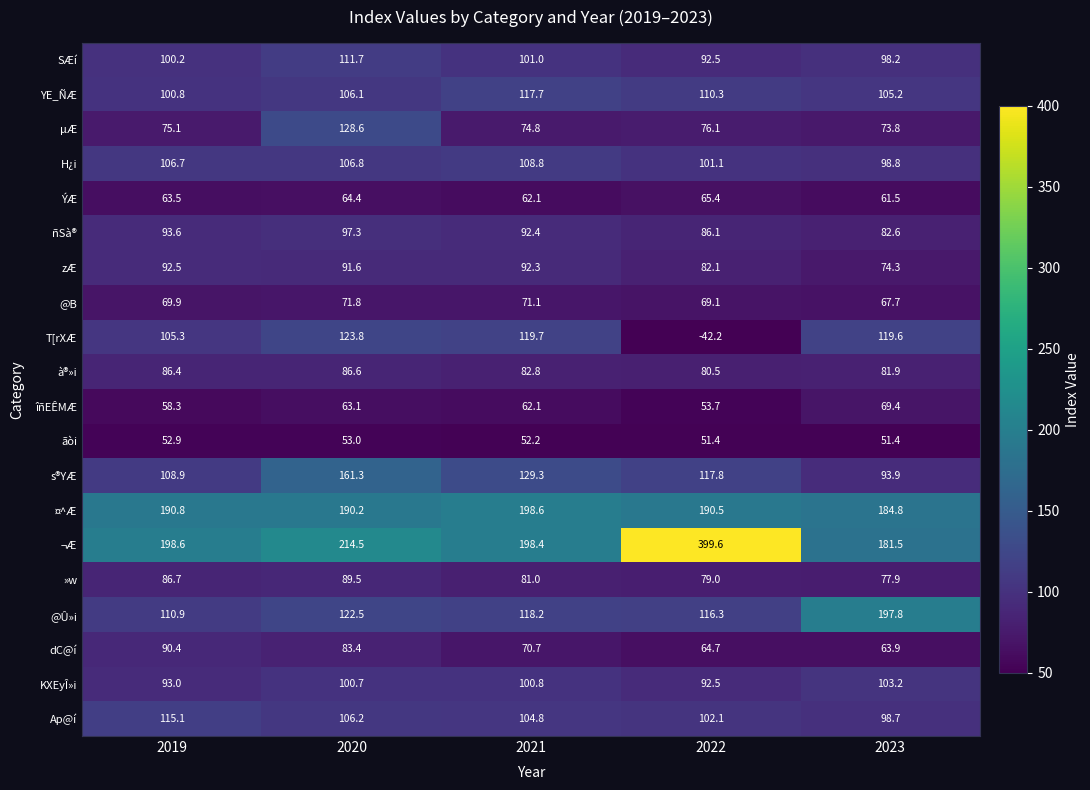

What is the minimum value shown in the chart?

-42.2